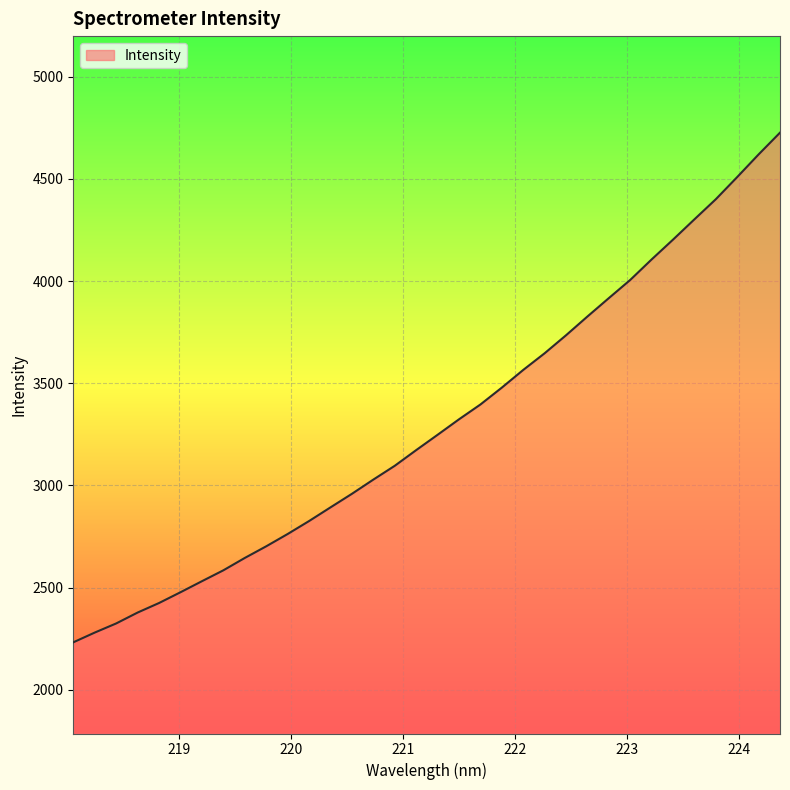

What is the difference between the maximum and minimum values?

2495.0